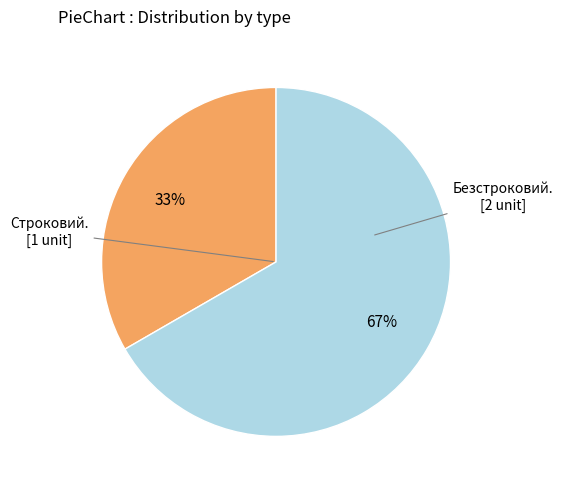

To the nearest percent, what is the average slice percentage?

50%